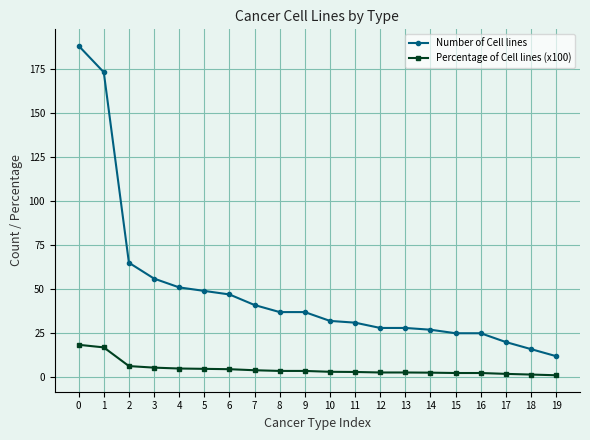

What is the average value of the Number of Cell lines series?

49.4